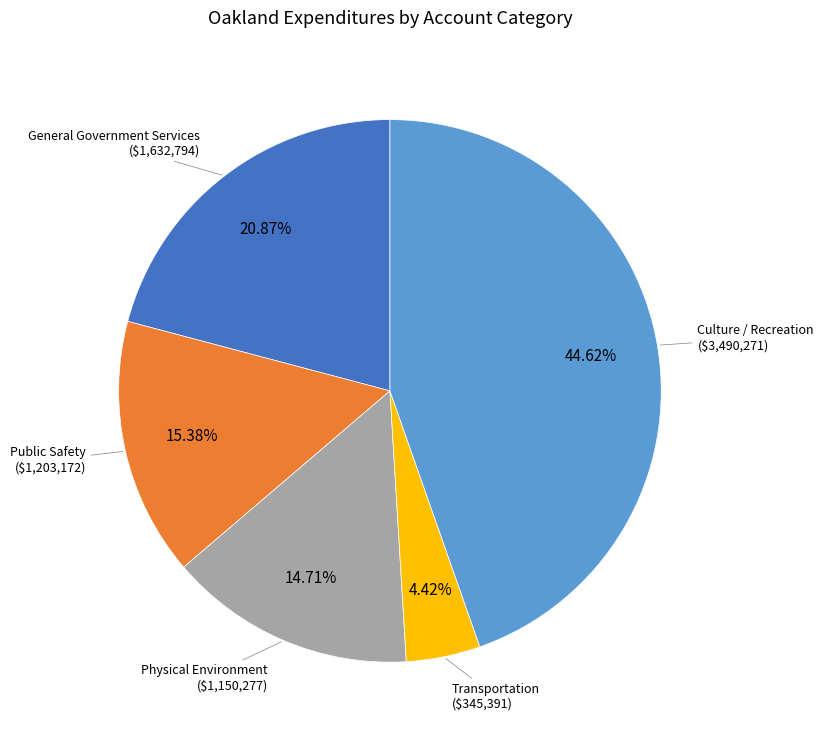

Is there any slice that represents more than half of the pie?

No